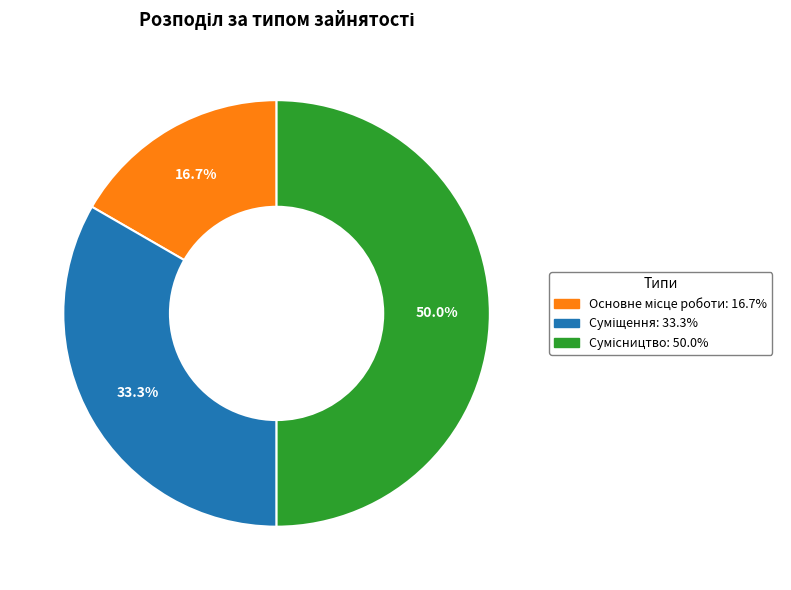

How many segments does this pie chart have?

3